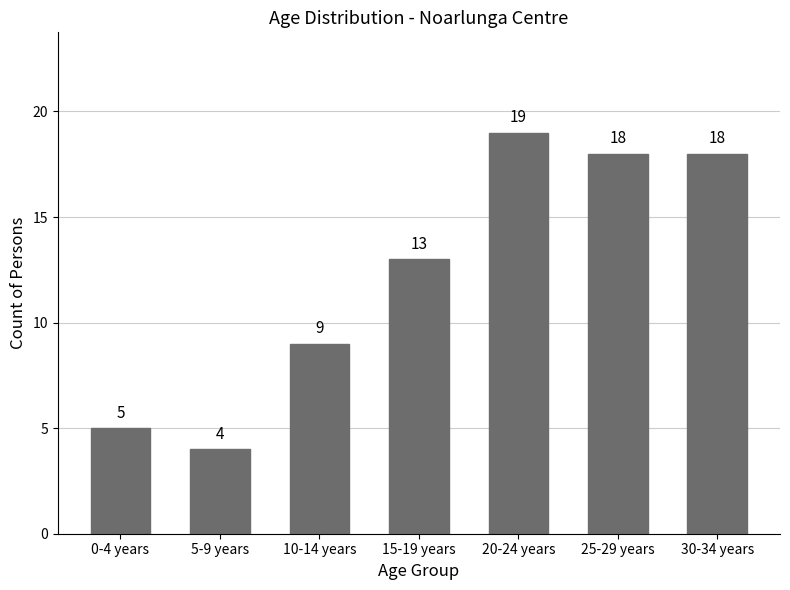

Reading left to right, list all the values displayed in this chart.

5	4	9	13	19	18	18